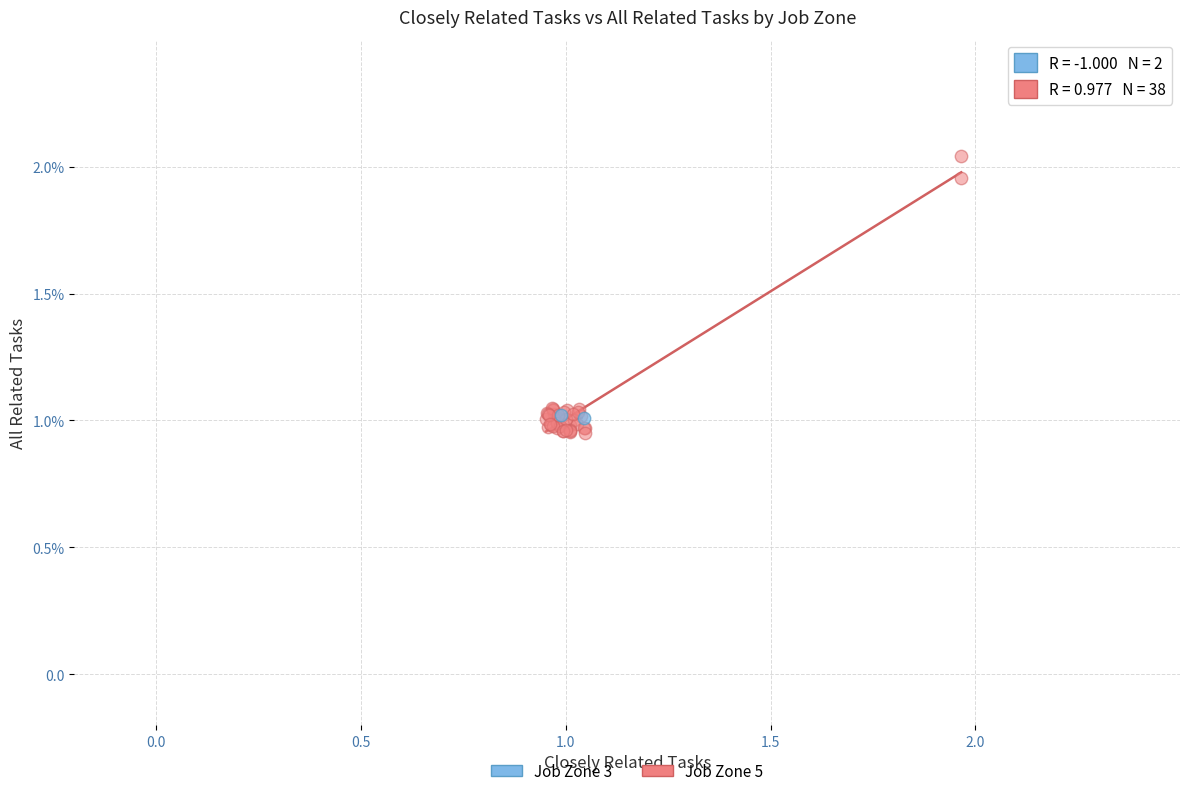

What are all the series names shown in the legend?

Job Zone 3, Job Zone 5